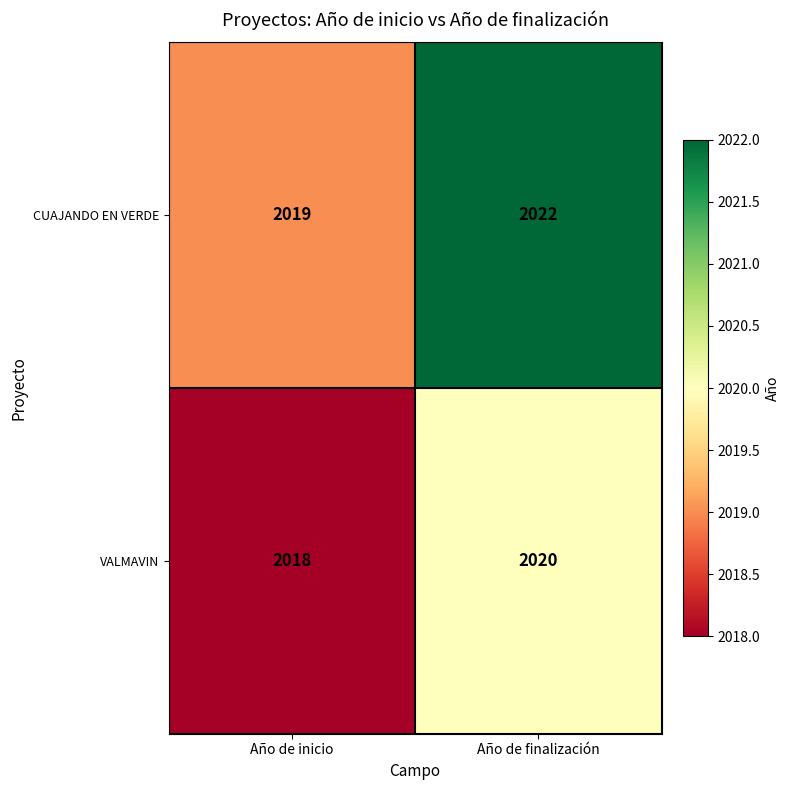

Reading left to right, transcribe all the data shown in this chart.

CUAJANDO EN VERDE: 2019	2022
VALMAVIN: 2018	2020